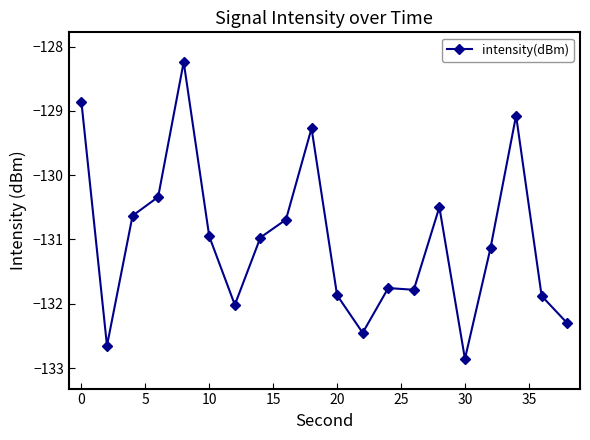

True or false: the data has more than 2 interior local peaks.

True